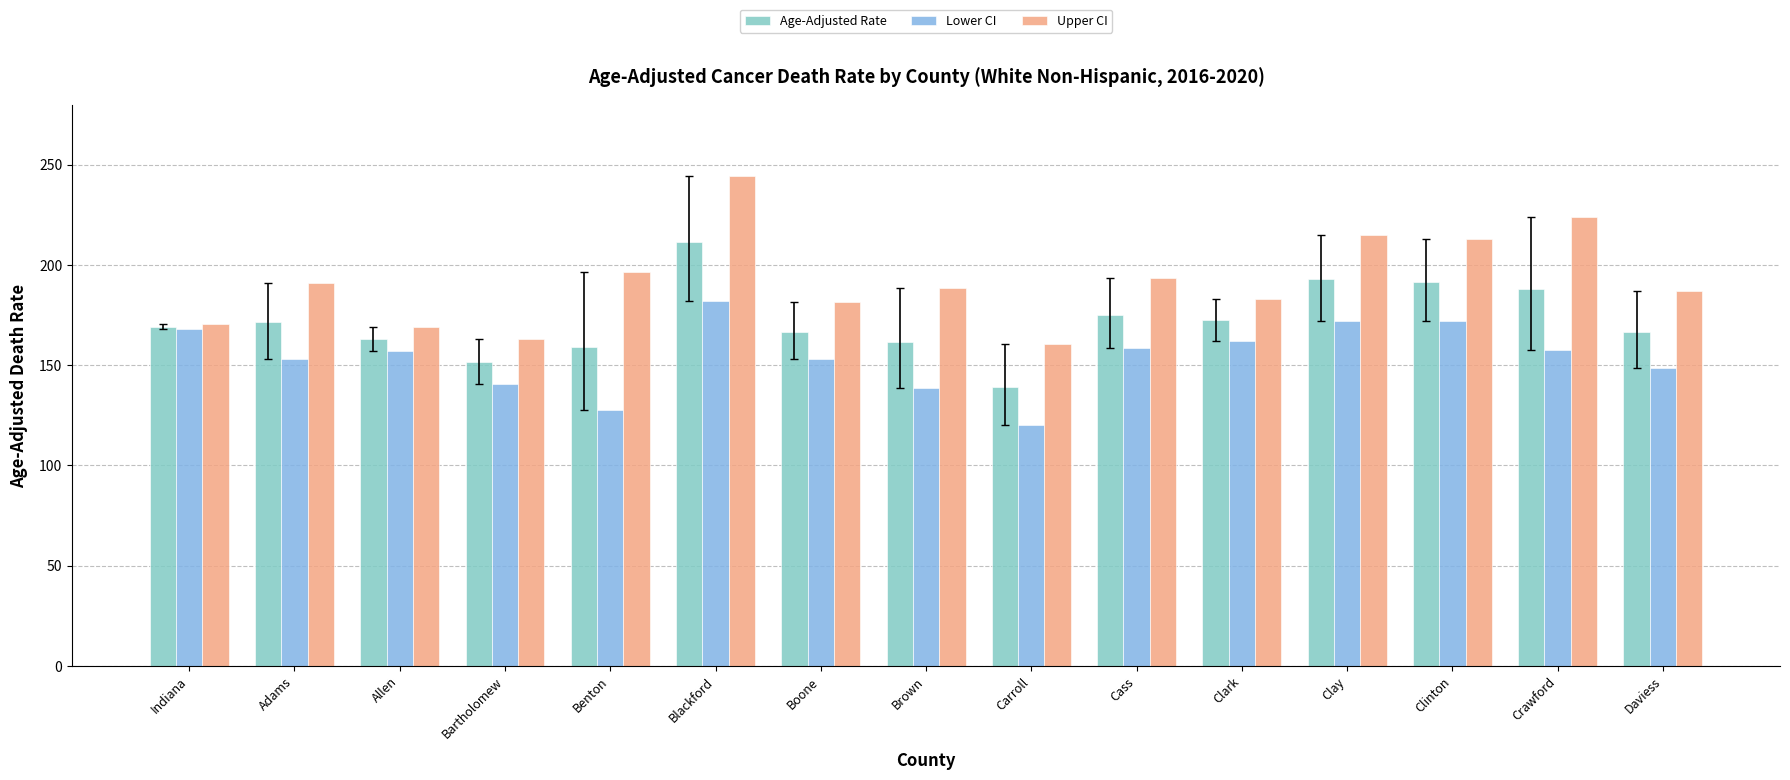

The value of Upper CI at Clark is 298.3. True or false?

False